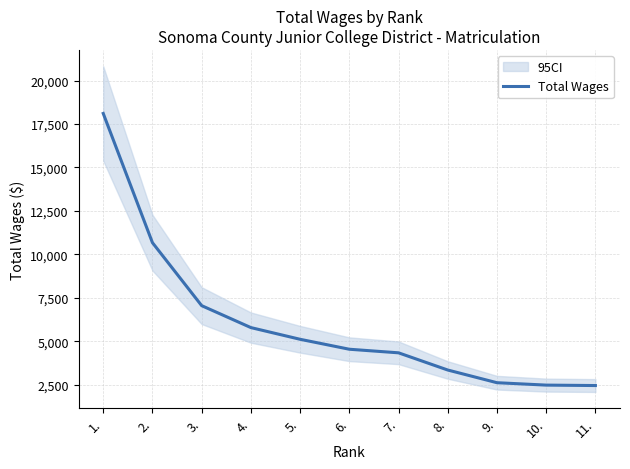

What is the smallest value displayed?

2459